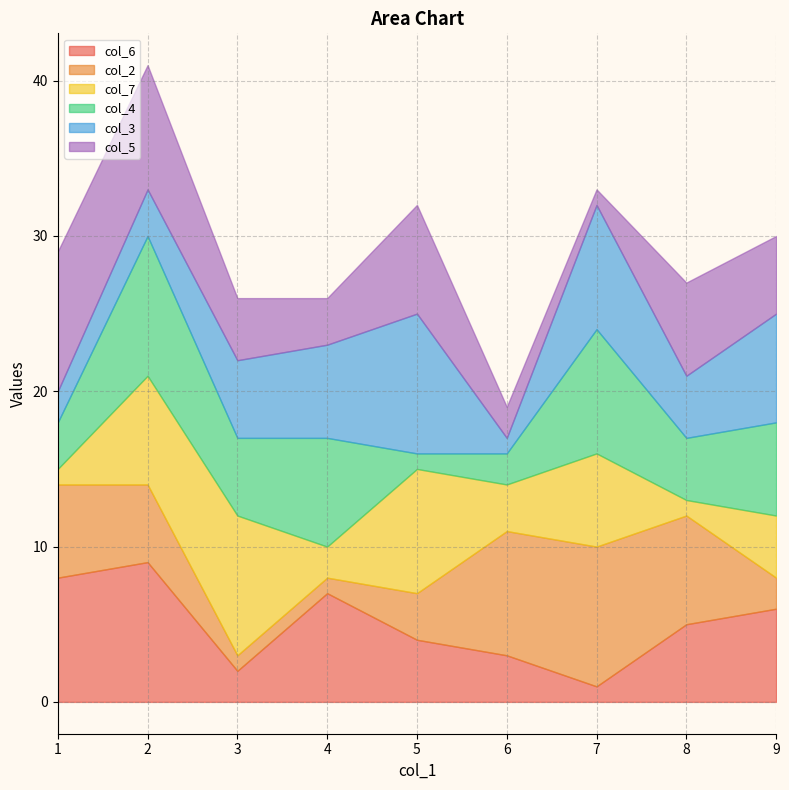

The col_2 series shows 1 at 4. True or false?

True